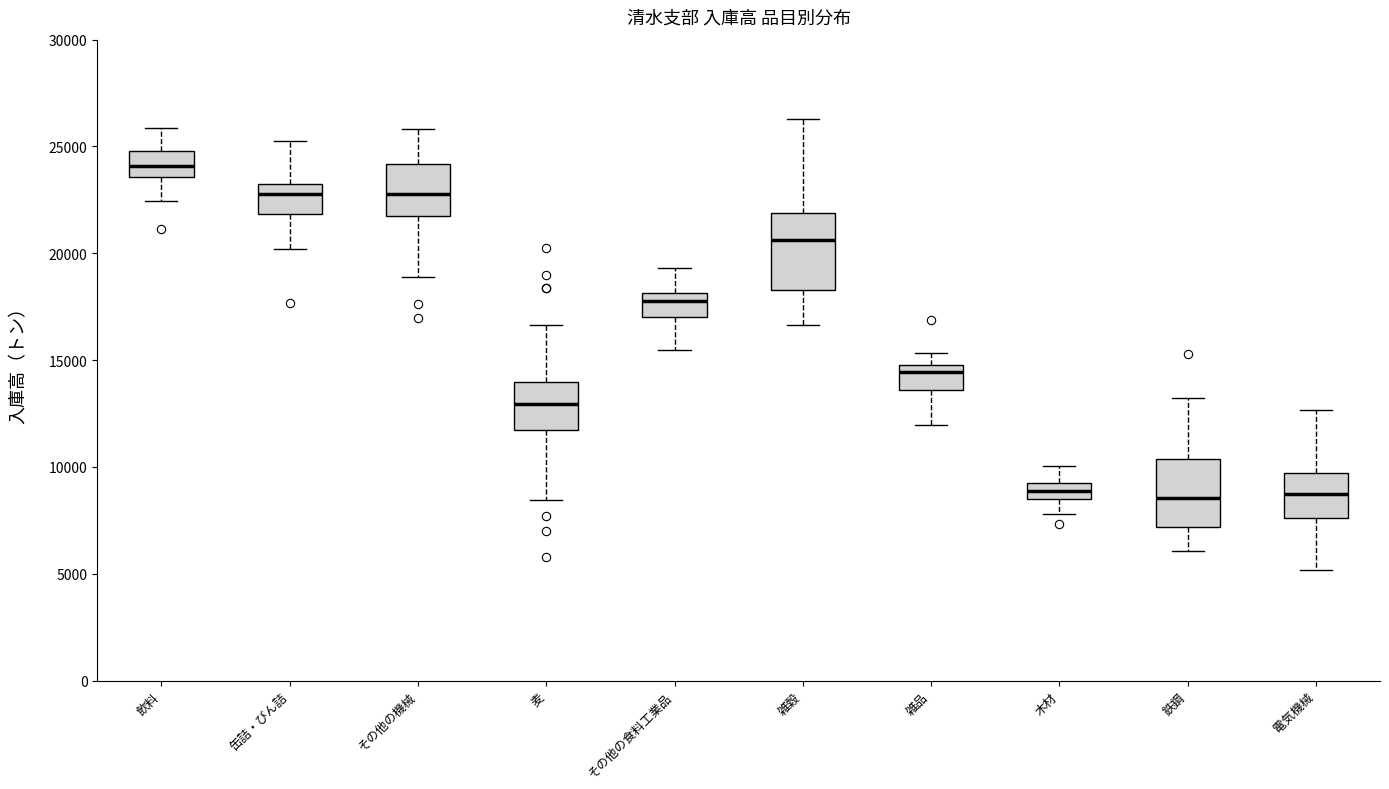

Reading left to right, read every box against the y-axis: the position of its median line, the range the box covers, and the ends of its whiskers. The values are not printed on the chart, so give them approximately, as read against the axis.

飲料: median 24000, box 23500 to 25000, whiskers 22500 to 26000
缶詰・びん詰: median 23000, box 22000 to 23500, whiskers 20000 to 25500
その他の機械: median 23000, box 22000 to 24000, whiskers 19000 to 26000
麦: median 13000, box 11500 to 14000, whiskers 8500 to 16500
その他の食料工業品: median 17500, box 17000 to 18000, whiskers 15500 to 19500
雑穀: median 20500, box 18500 to 22000, whiskers 16500 to 26500
雑品: median 14500, box 13500 to 15000, whiskers 12000 to 15500
木材: median 9000 (inside the box), box 8500 to 9000, whiskers 8000 to 10000
鉄鋼: median 8500, box 7000 to 10500, whiskers 6000 to 13000
電気機械: median 8500, box 7500 to 9500, whiskers 5000 to 12500